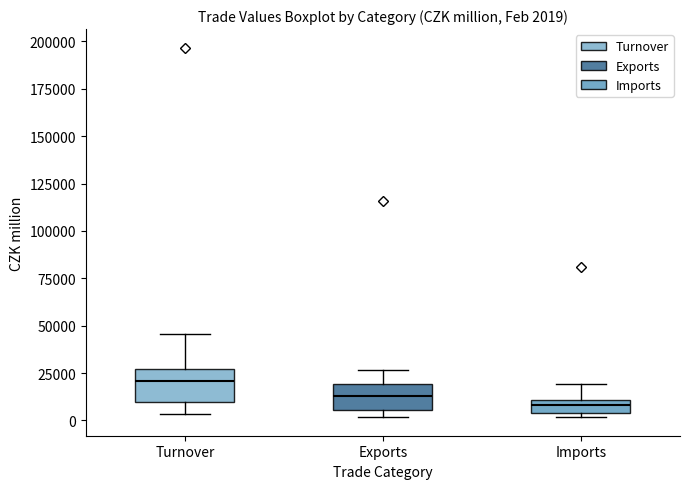

Which box has the highest median line?

Turnover